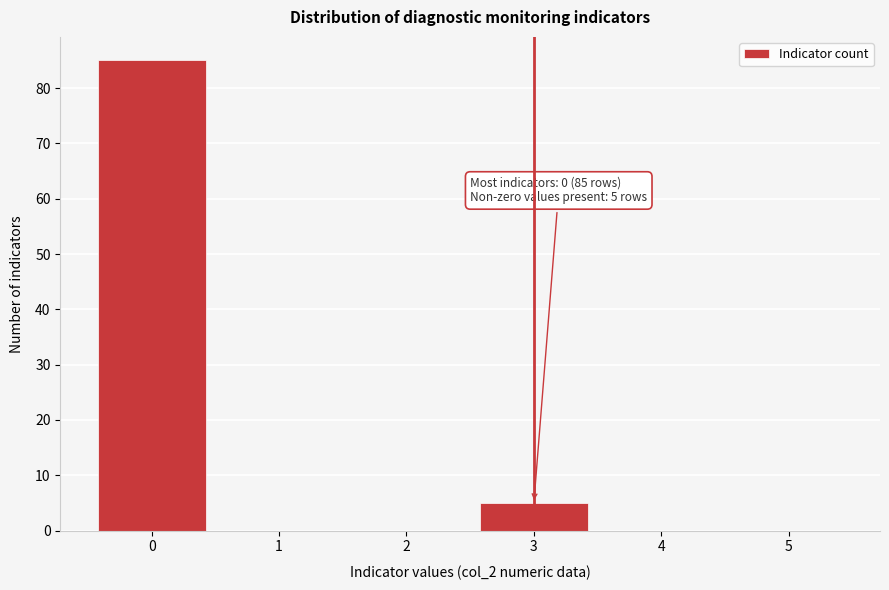

Reading right to left, what are all the values shown in this chart?

5=0	4=0	3=5	2=0	1=0	0=85